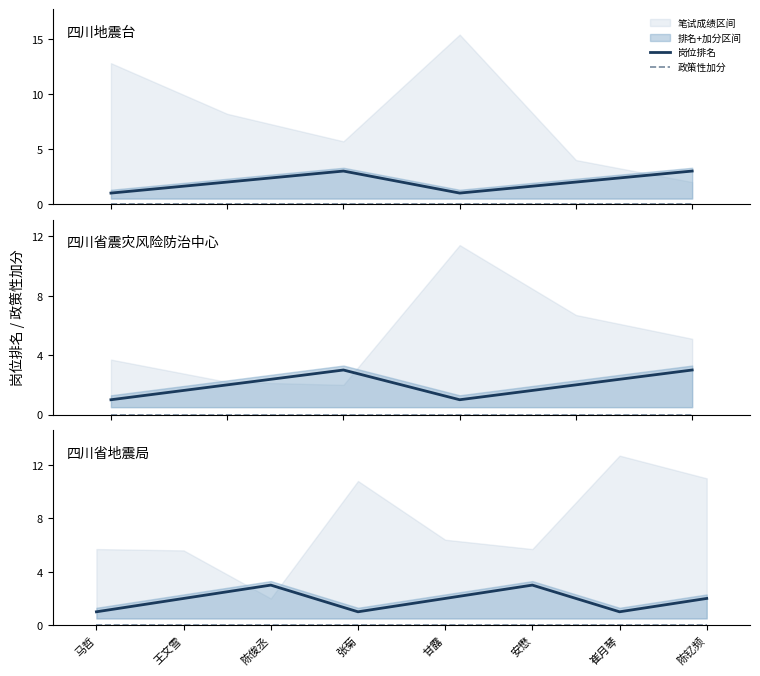

At which category is the sum across all series the highest?

陈俊丞